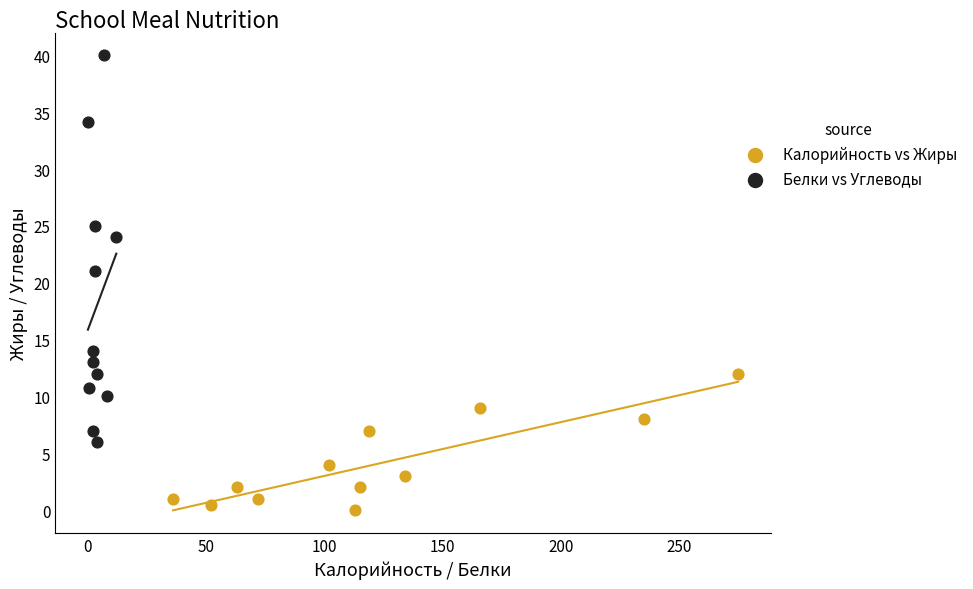

Which series contains the highest Y value?

Белки vs Углеводы